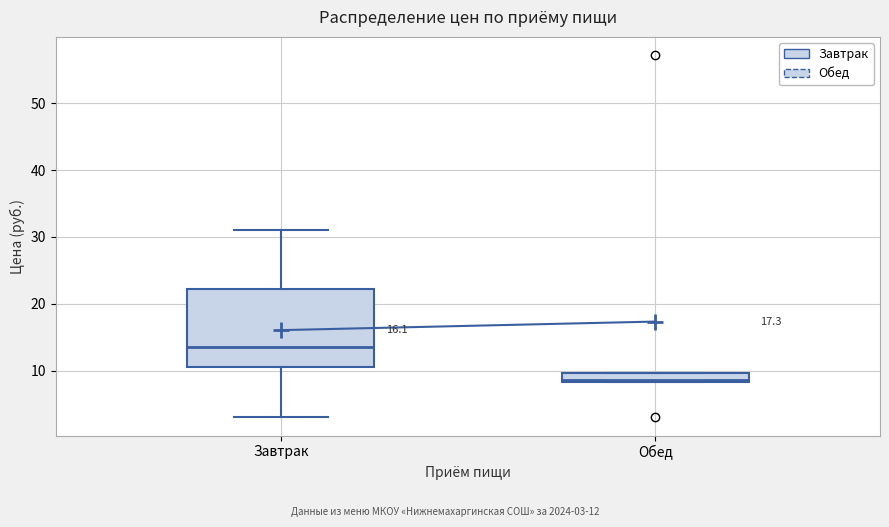

Which box is the tallest, from its lower edge to its upper edge?

Завтрак